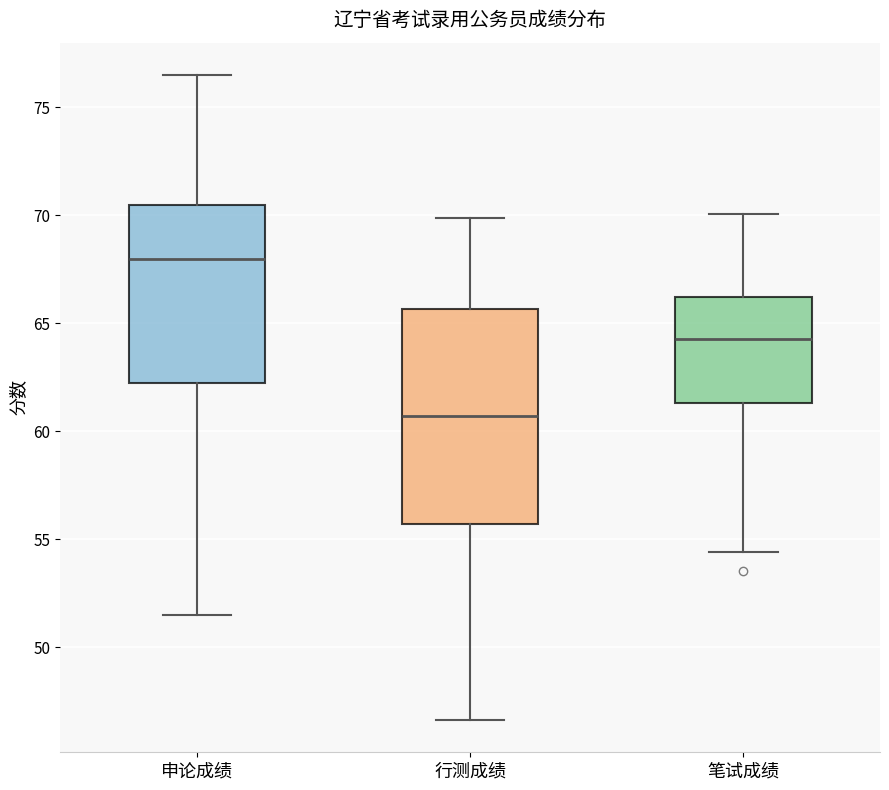

Reading left to right, read every box against the y-axis: the position of its median line, the range the box covers, and the ends of its whiskers. The values are not printed on the chart, so give them approximately, as read against the axis.

申论成绩: median 68.0, box 62.5 to 70.5, whiskers 51.5 to 76.5
行测成绩: median 60.5, box 55.5 to 65.5, whiskers 46.5 to 70.0
笔试成绩: median 64.5, box 61.5 to 66.0, whiskers 54.5 to 70.0